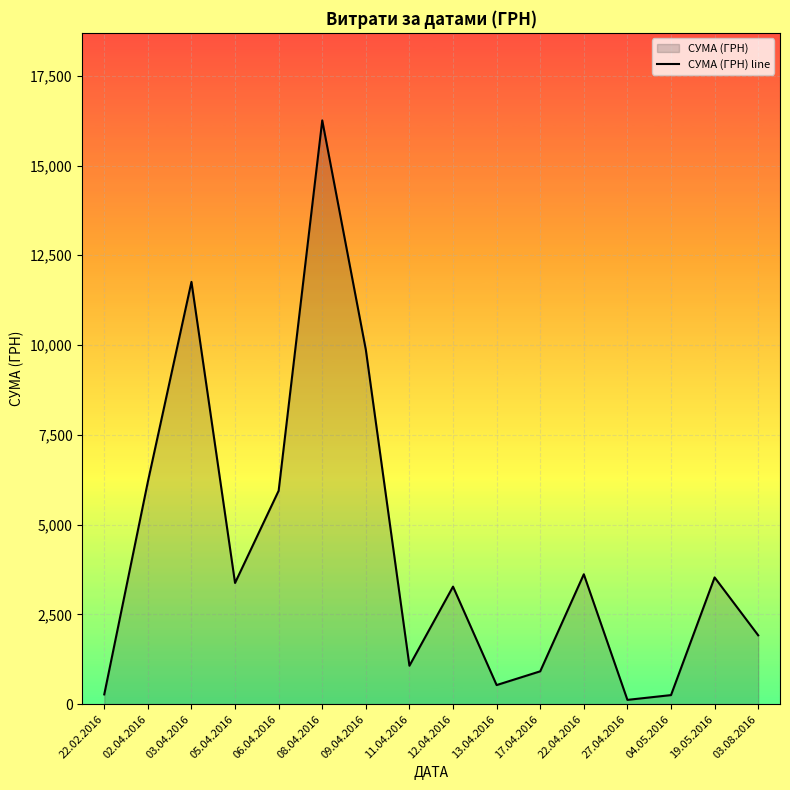

True or false: the data shows 118.8 at 27.04.2016.

True